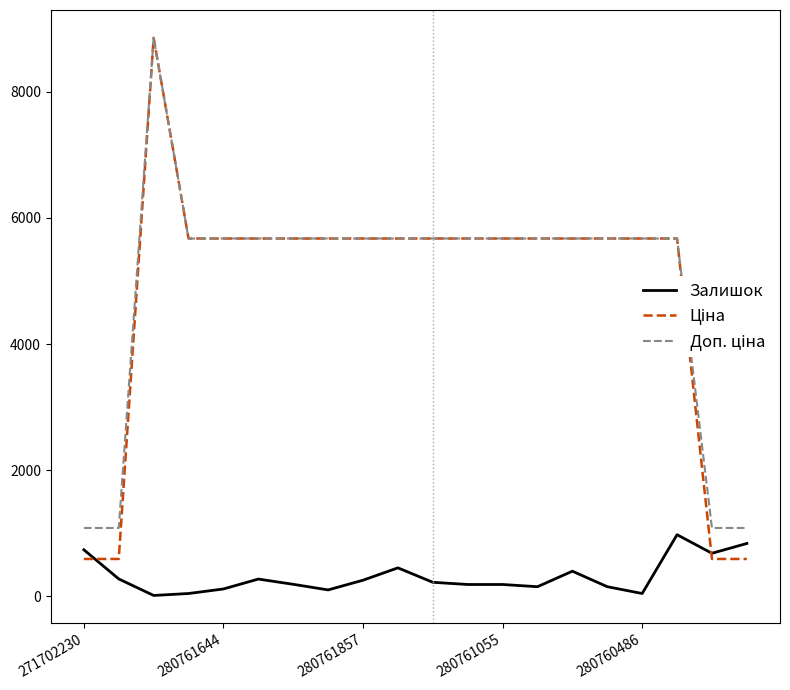

How many lines are shown in the chart?

3